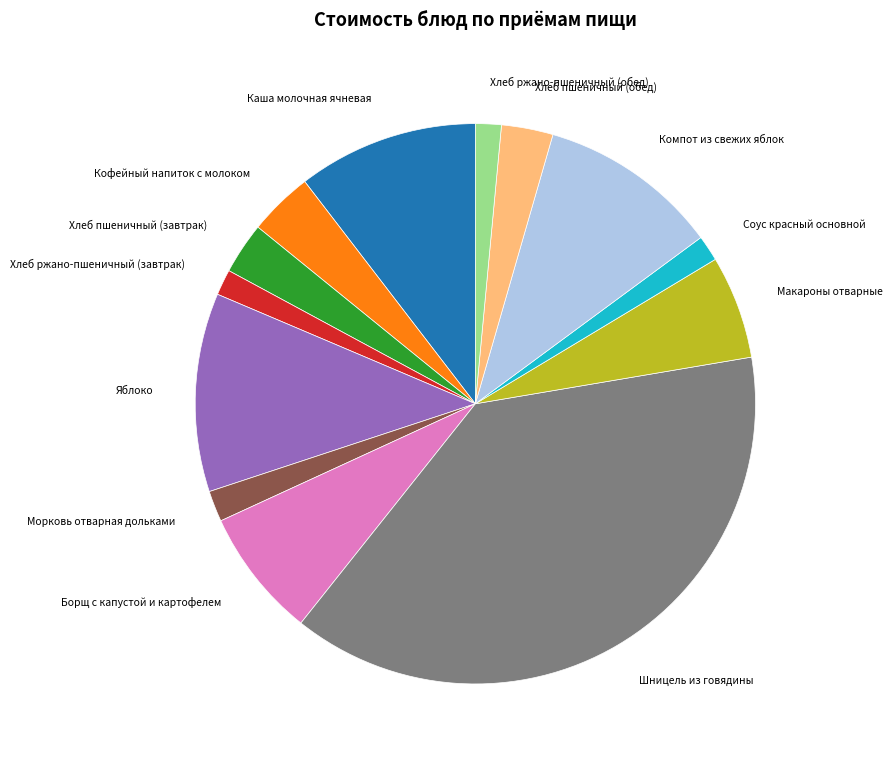

Approximately how many times larger is the value at Шницель из говядины compared to Макароны отварные?

6.4